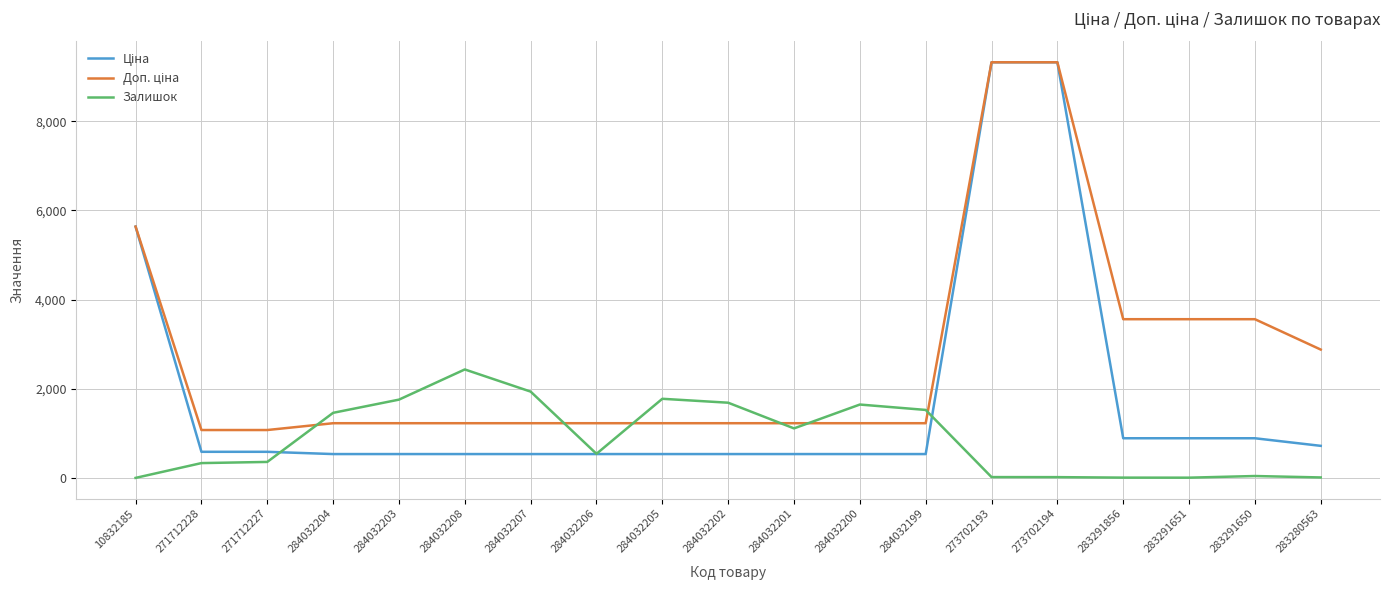

Is it true that Залишок equals 11.0 at 283280563?

True